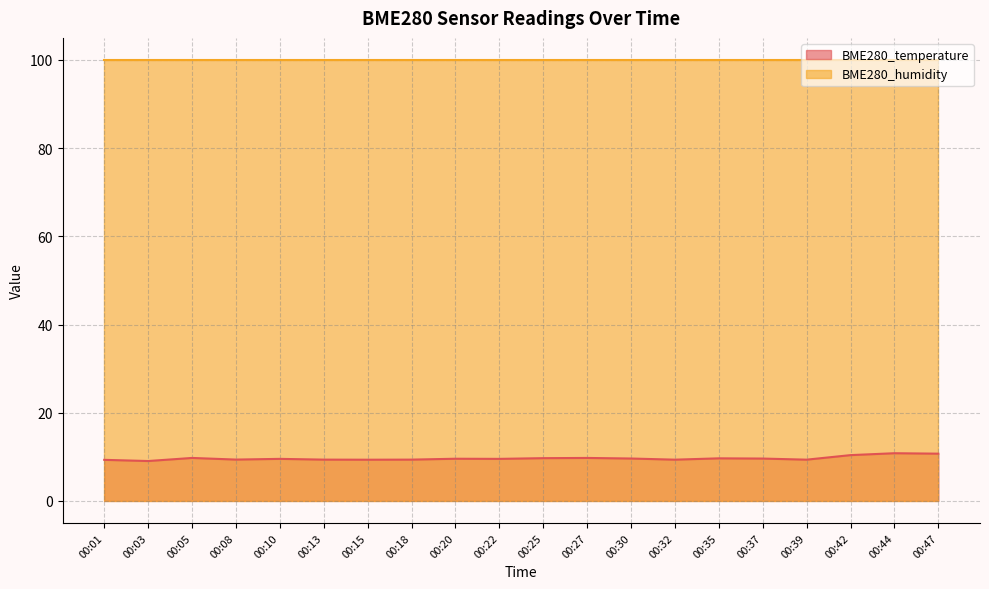

Which label corresponds to the smallest value in the chart?

00:03